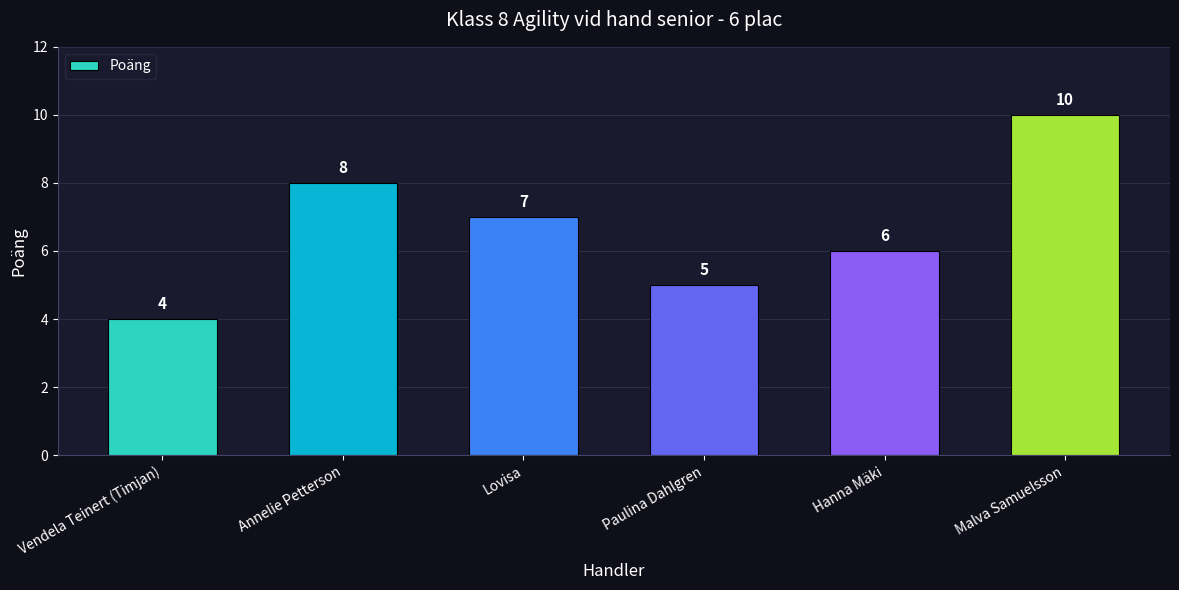

What is the sum of all values?

40